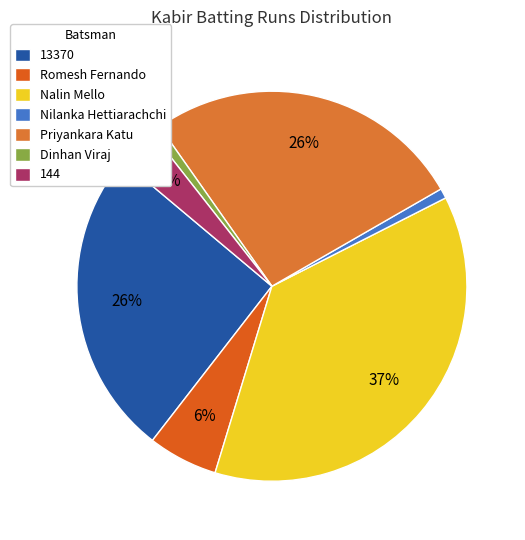

How many slices are in this pie chart?

7